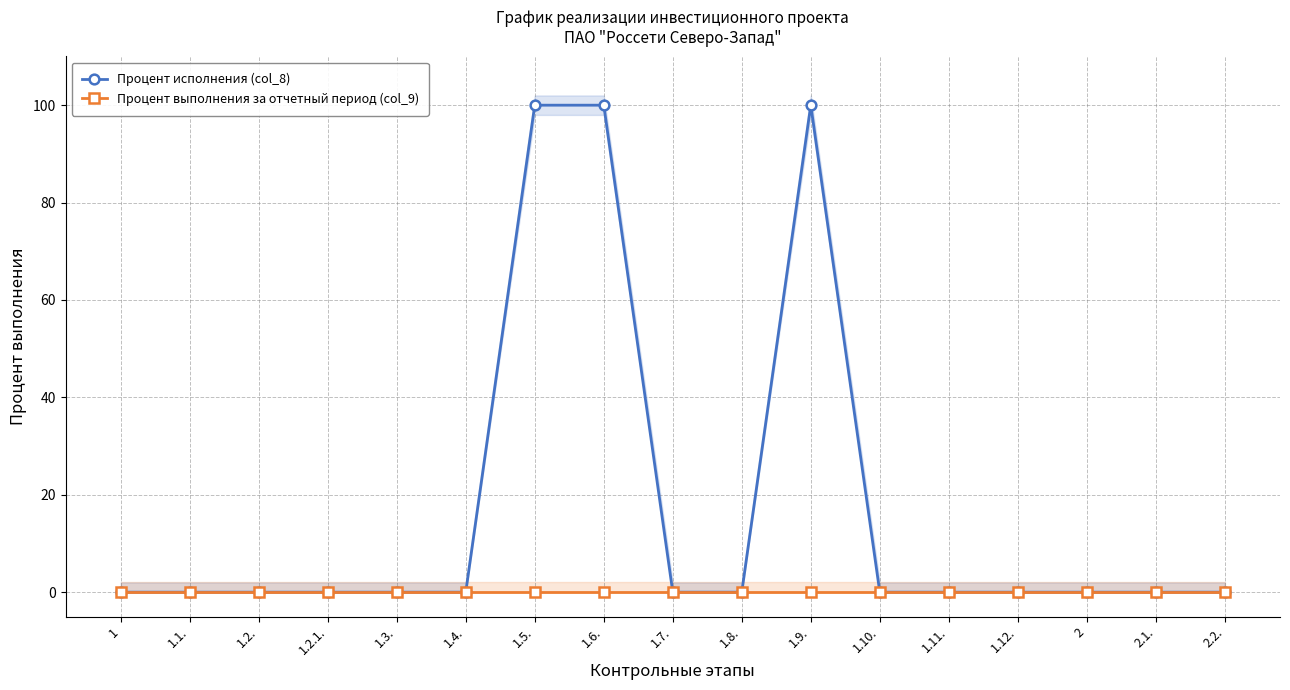

True or false: Процент исполнения (col_8) has more than 1 interior local peaks.

False